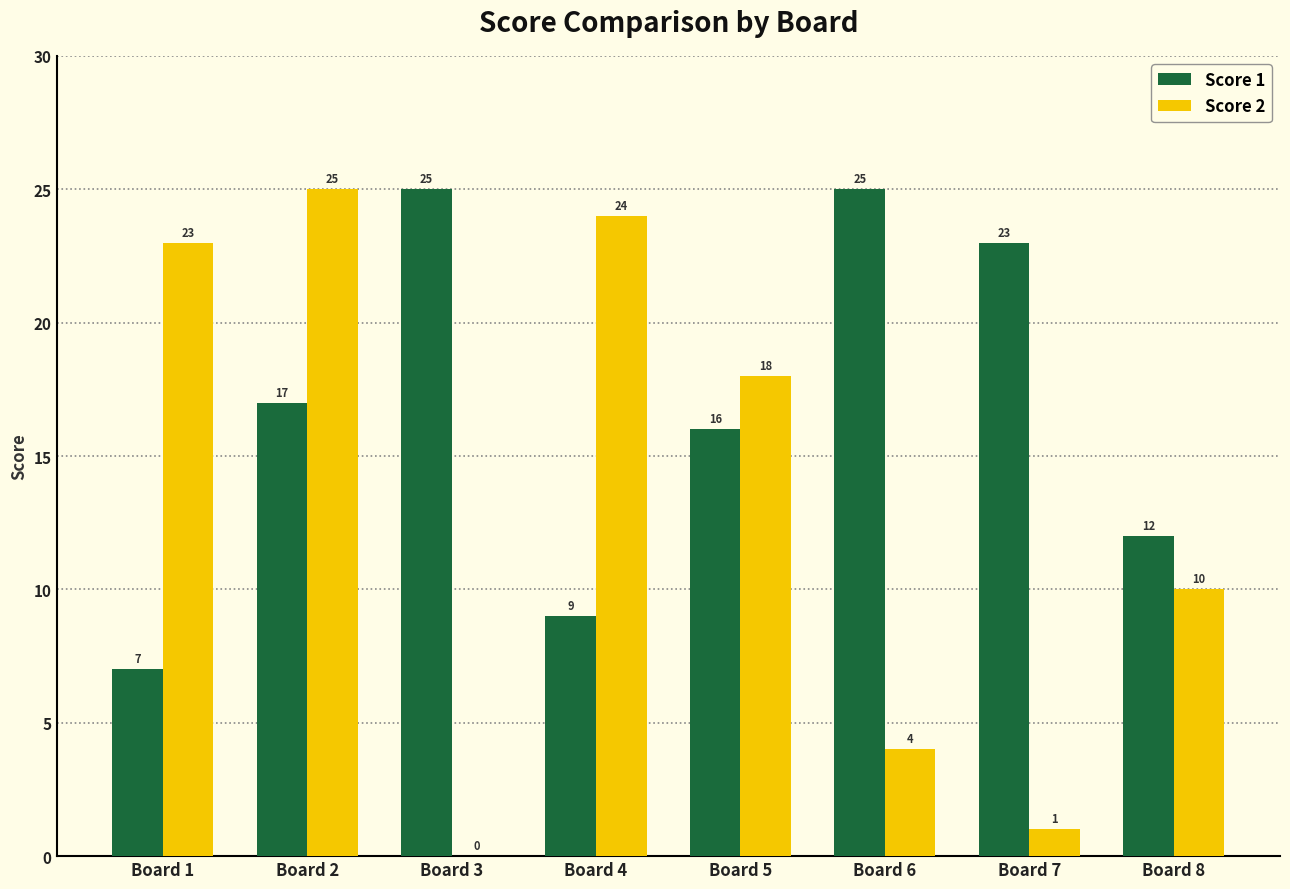

Reading left to right, extract all data points from this chart.

Score 1: Board 1=7	Board 2=17	Board 3=25	Board 4=9	Board 5=16	Board 6=25	Board 7=23	Board 8=12
Score 2: Board 1=23	Board 2=25	Board 3=0	Board 4=24	Board 5=18	Board 6=4	Board 7=1	Board 8=10